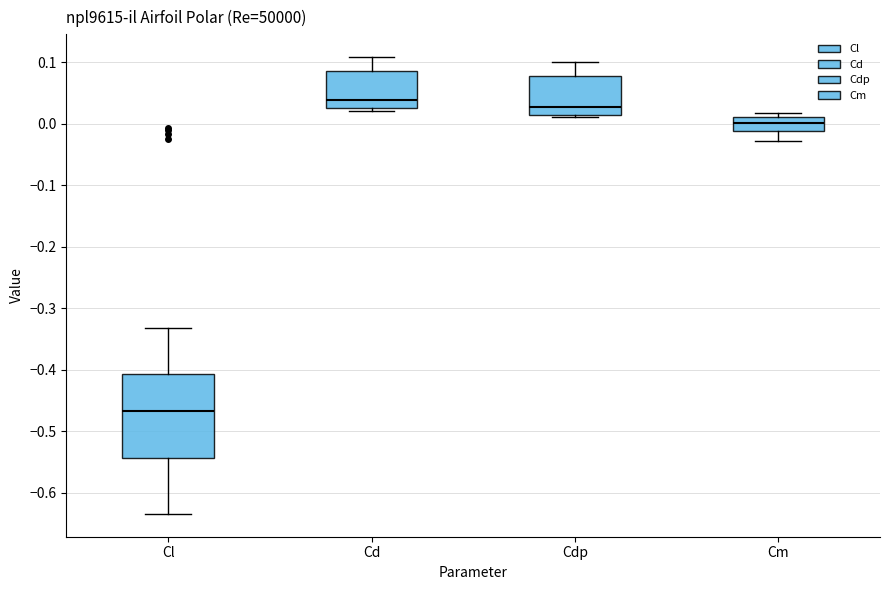

Reading left to right, read every box against the y-axis: the position of its median line, the range the box covers, and the ends of its whiskers. The values are not printed on the chart, so give them approximately, as read against the axis.

Cl: median -0.47, box -0.54 to -0.41, whiskers -0.63 to -0.33
Cd: median 0.04, box 0.03 to 0.09, whiskers 0.02 to 0.11
Cdp: median 0.03, box 0.01 to 0.08, whiskers 0.01 (just below the box's lower edge) to 0.10
Cm: median 0.00, box -0.01 to 0.01, whiskers -0.03 to 0.02